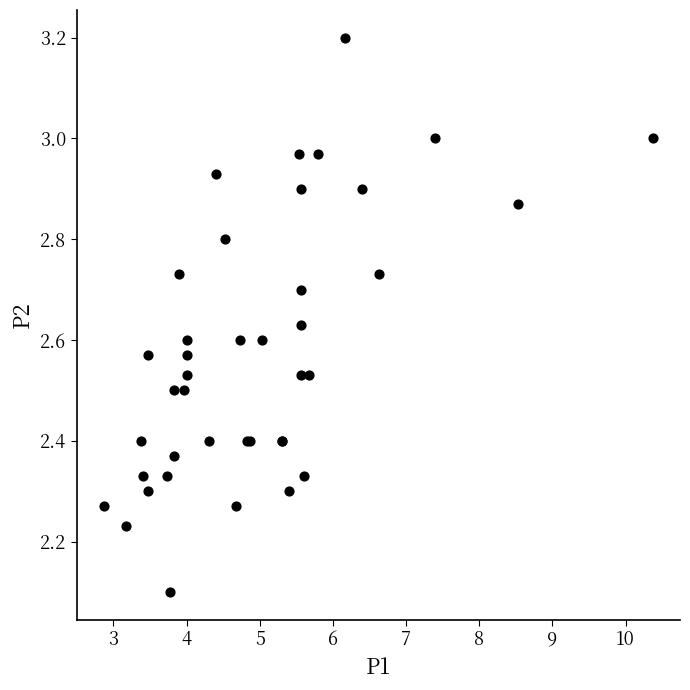

What Y value in the scatter plot is closest to 2?

2.1